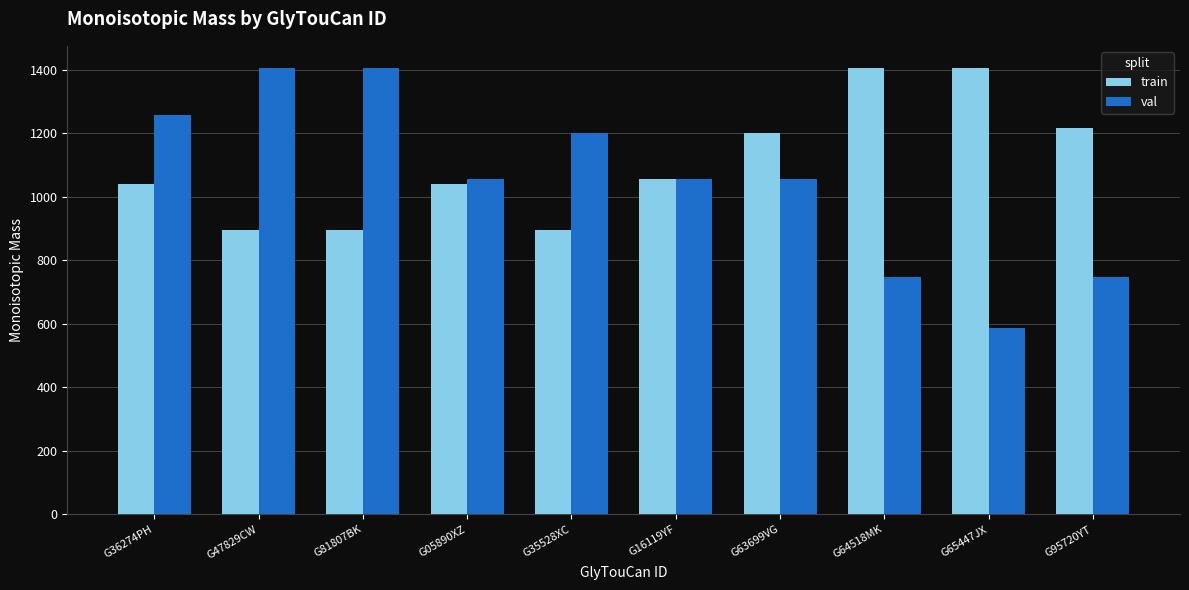

At G95720YT, list the series in order from largest to smallest.

train, val